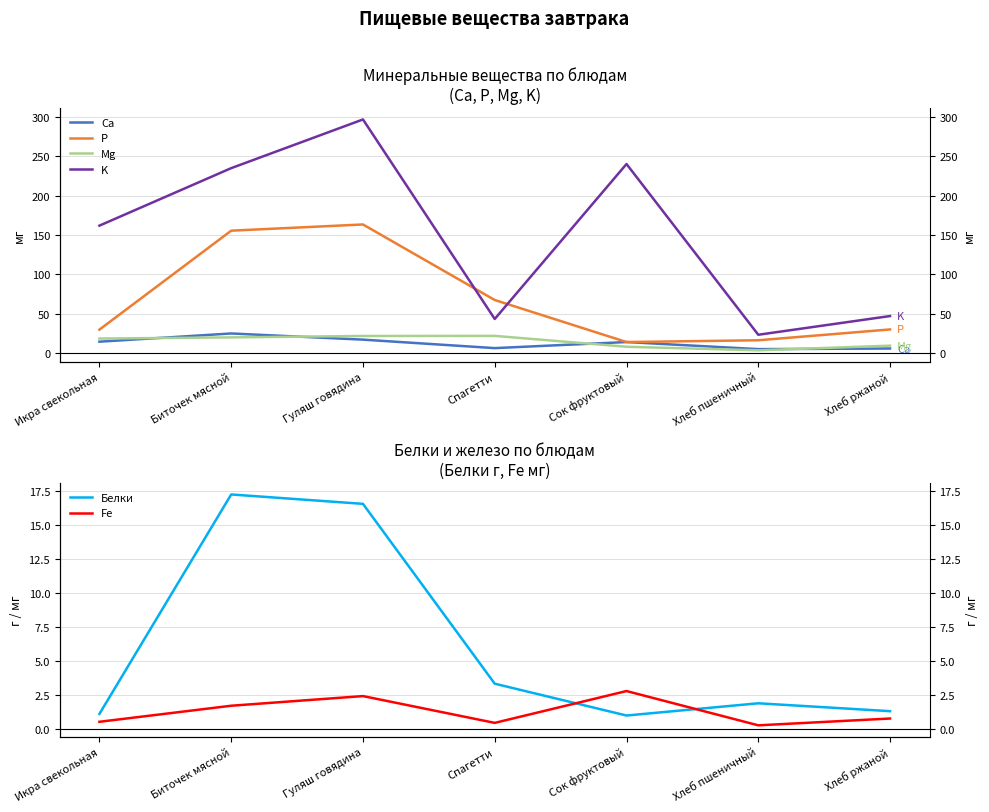

What is the minimum value for Белки?

1.0